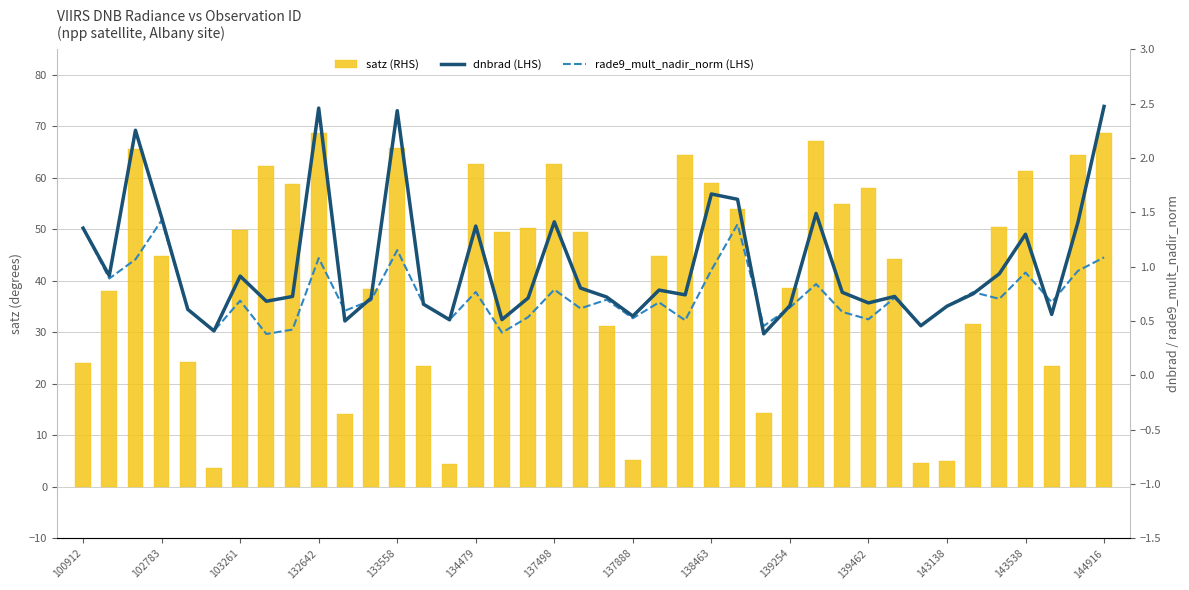

Is it true that rade9_mult_nadir_norm (LHS) equals 2.2 at 102783?

False